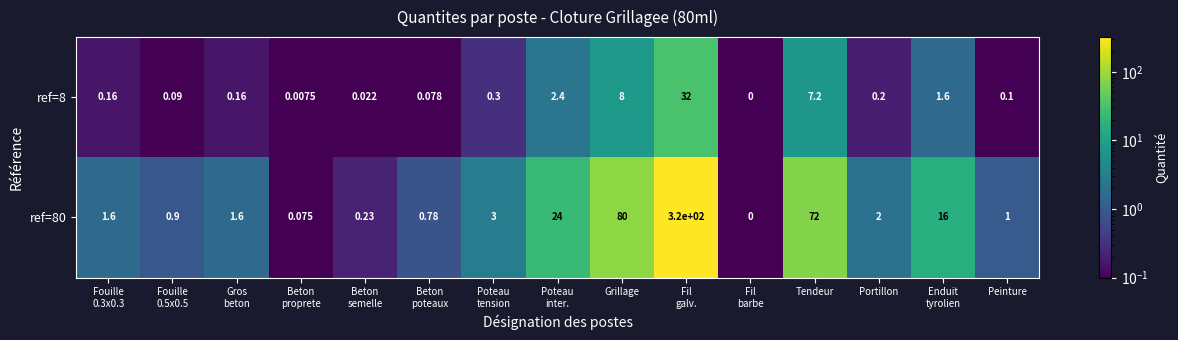

List the series in order of their peak value, lowest first.

ref=8, ref=80